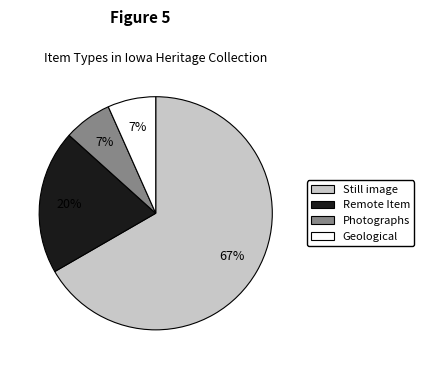

To the nearest percent, what is the average slice percentage?

25%